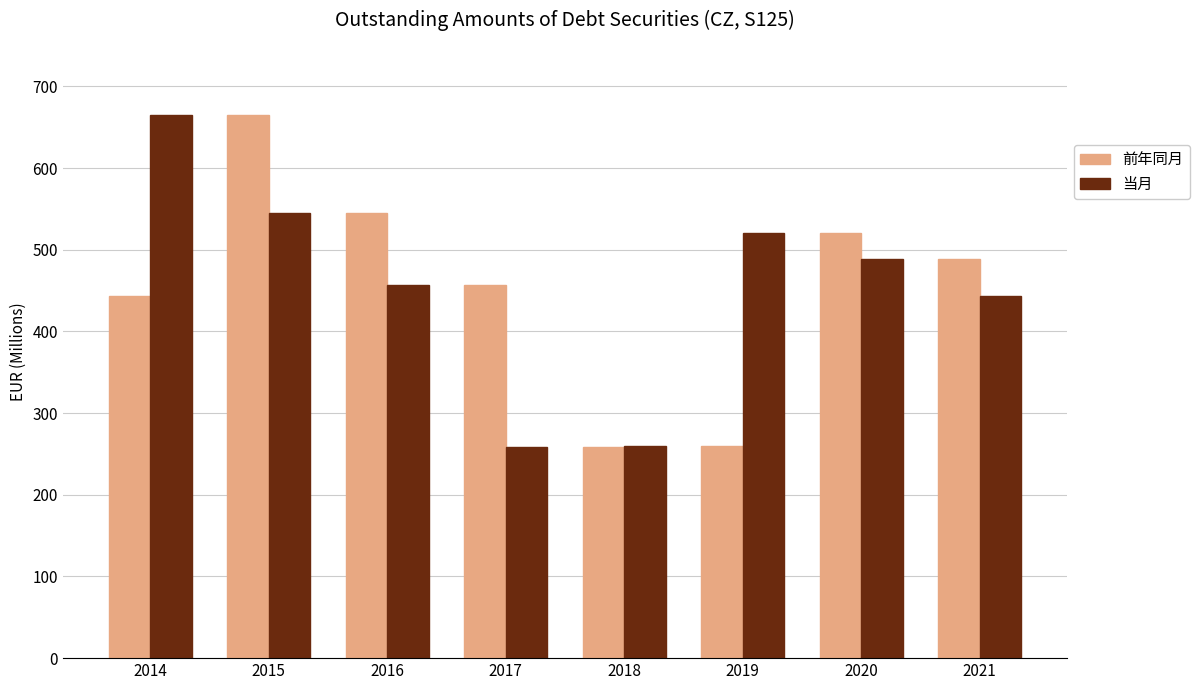

What are all the series names shown in the legend?

前年同月, 当月